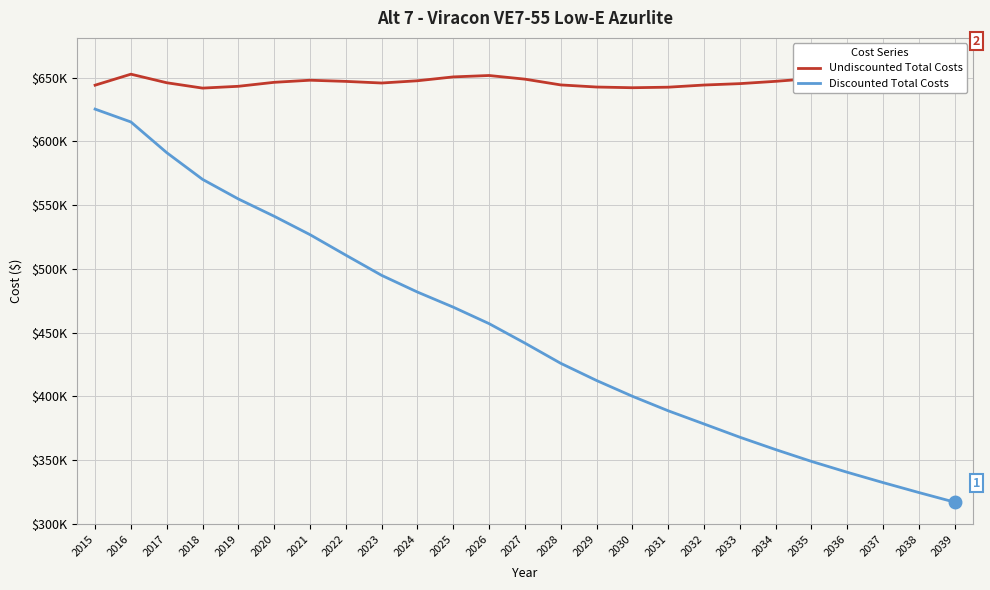

What is the spread (max minus min) of values at 2025?

180574.0